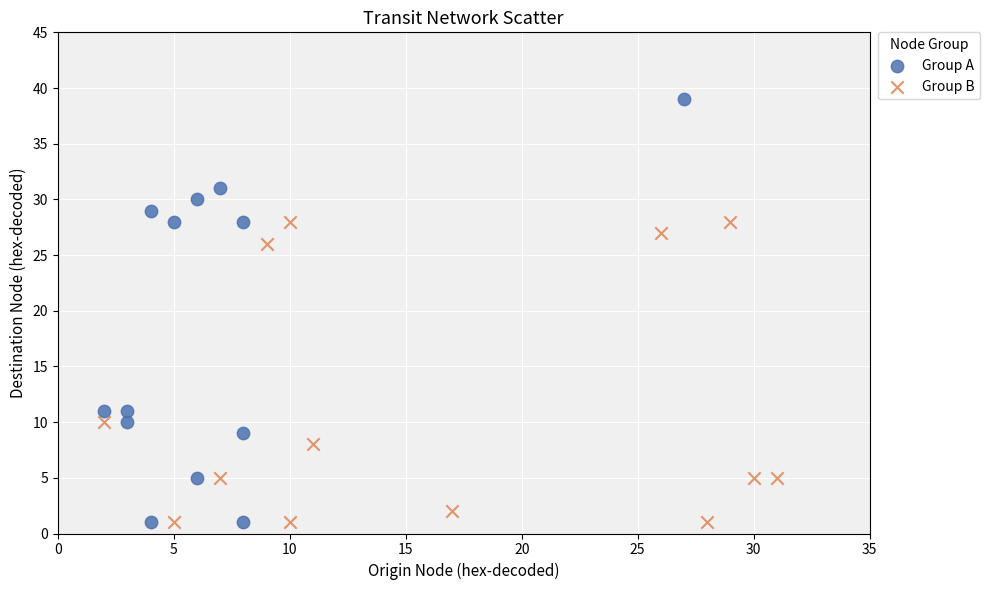

Which series contains the highest Y value?

Group A